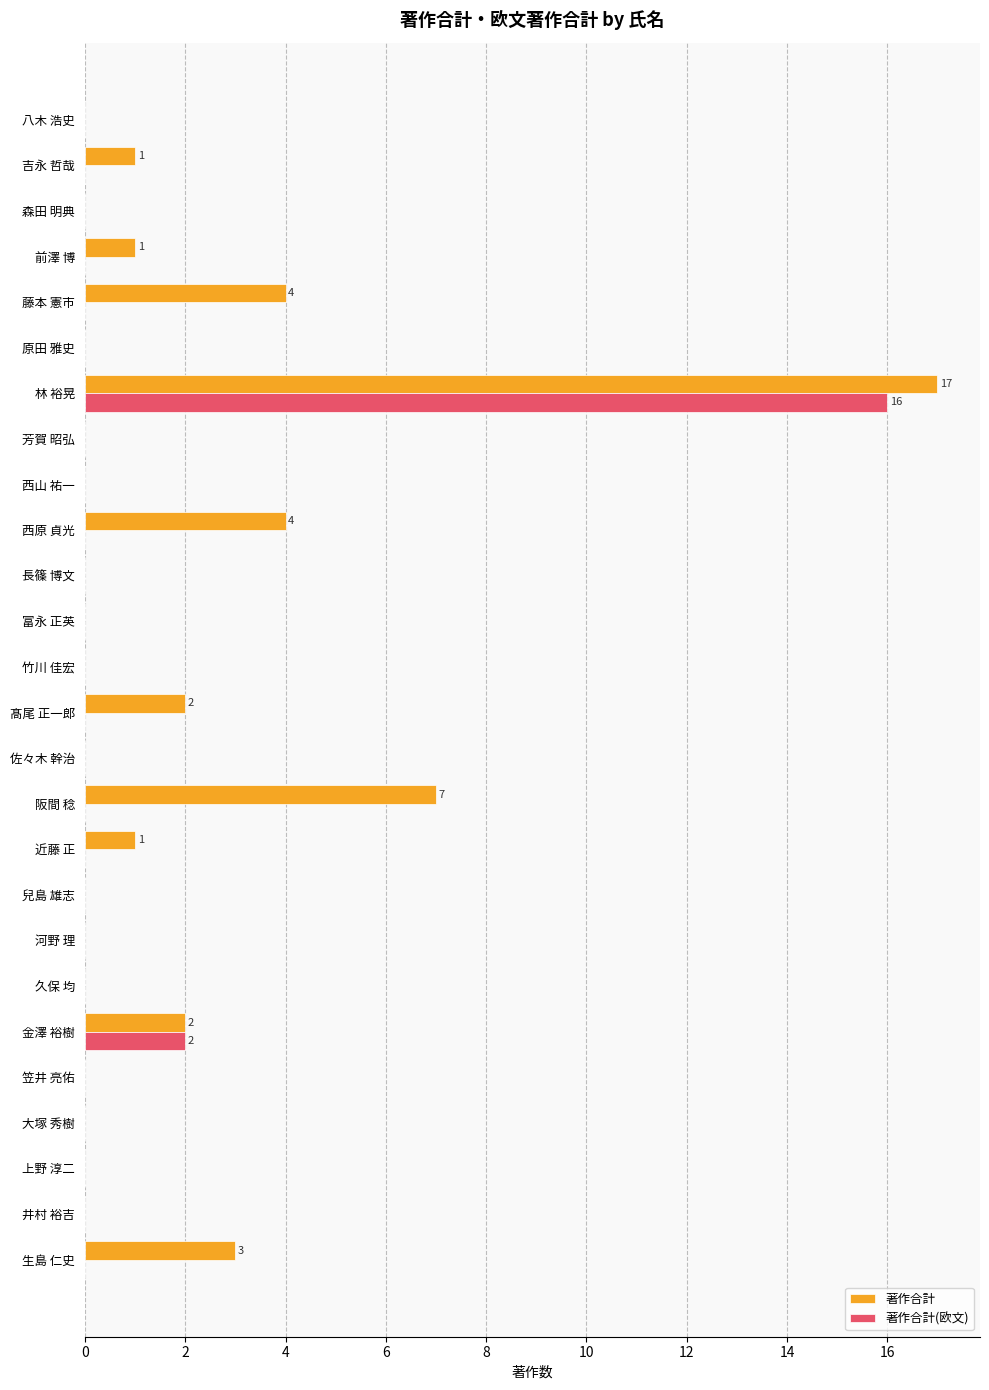

Between 富永 正英 and 藤本 憲市, which series saw the biggest shift?

著作合計